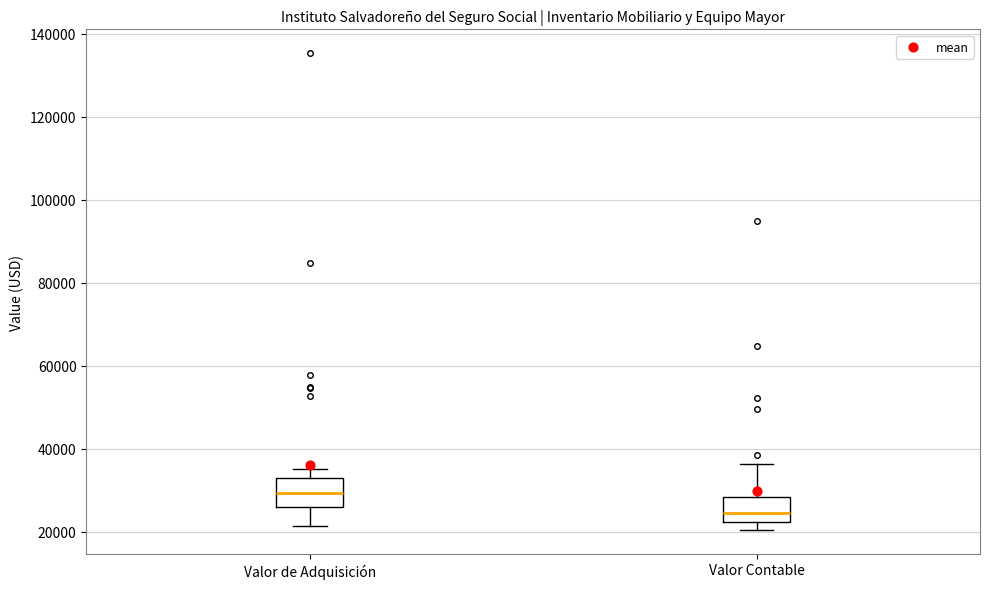

Reading left to right, read every box against the y-axis: the position of its median line, the range the box covers, and the ends of its whiskers. The values are not printed on the chart, so give them approximately, as read against the axis.

Valor de Adquisición: median 30000, box 26000 to 32000, whiskers 22000 to 36000
Valor Contable: median 24000, box 22000 to 28000, whiskers 20000 to 36000